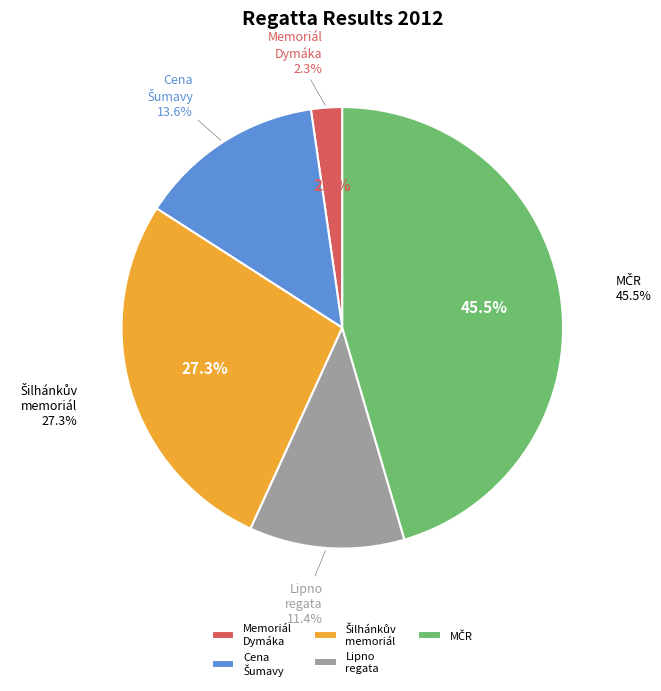

Count the number of slices in the pie.

5